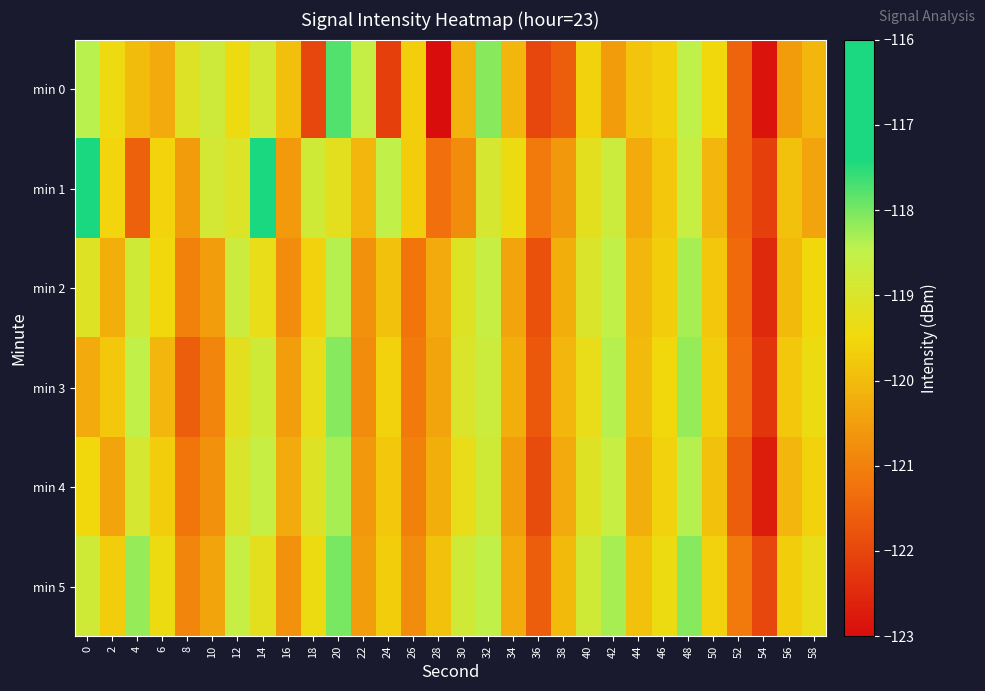

What is the total value across all series at 44?

-720.3